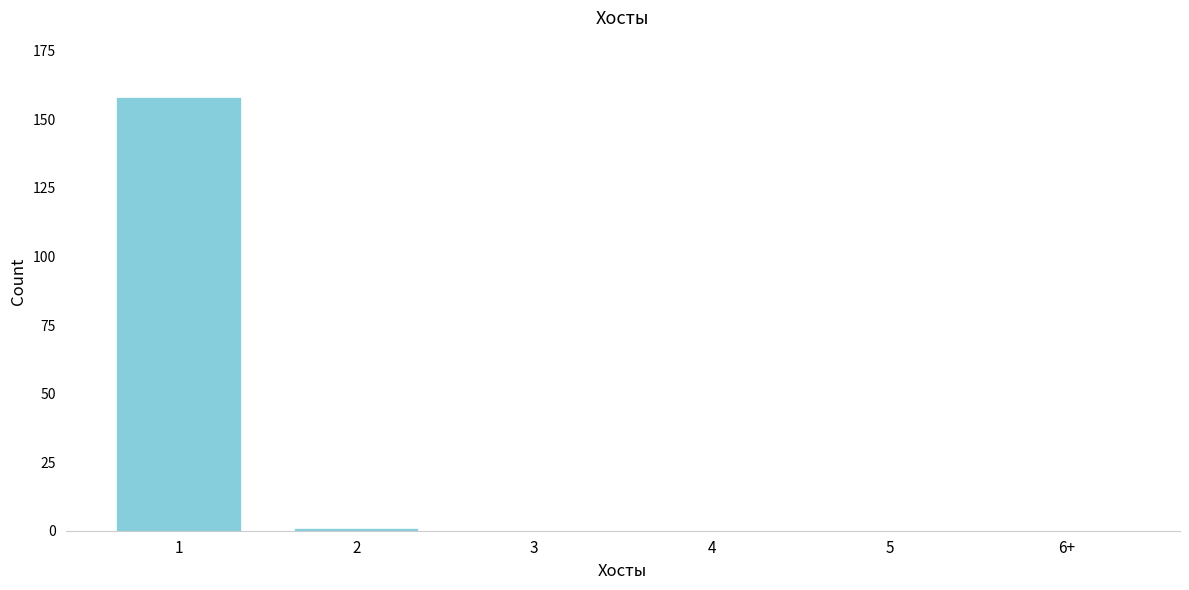

Reading left to right, what are all the values shown in this chart?

1=158	2=1	3=0	4=0	5=0	6+=0